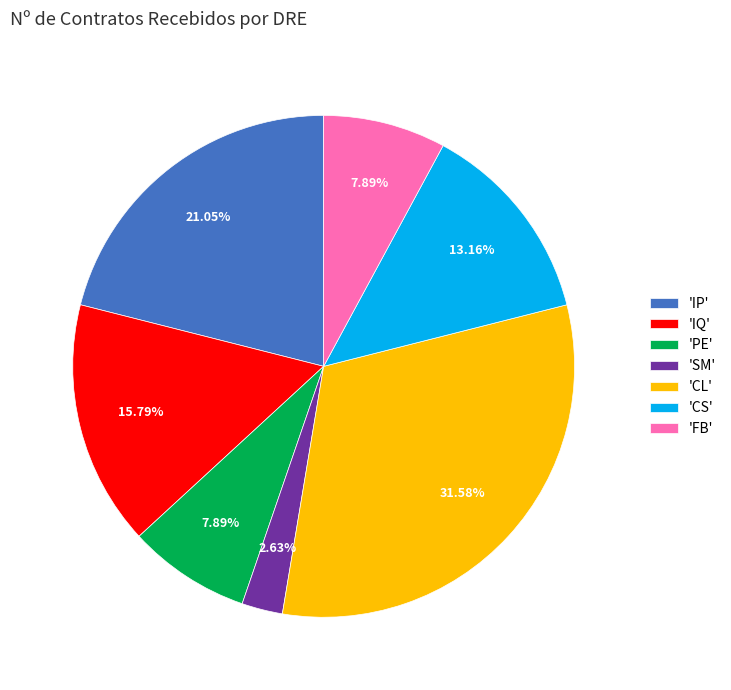

How many segments does this pie chart have?

7